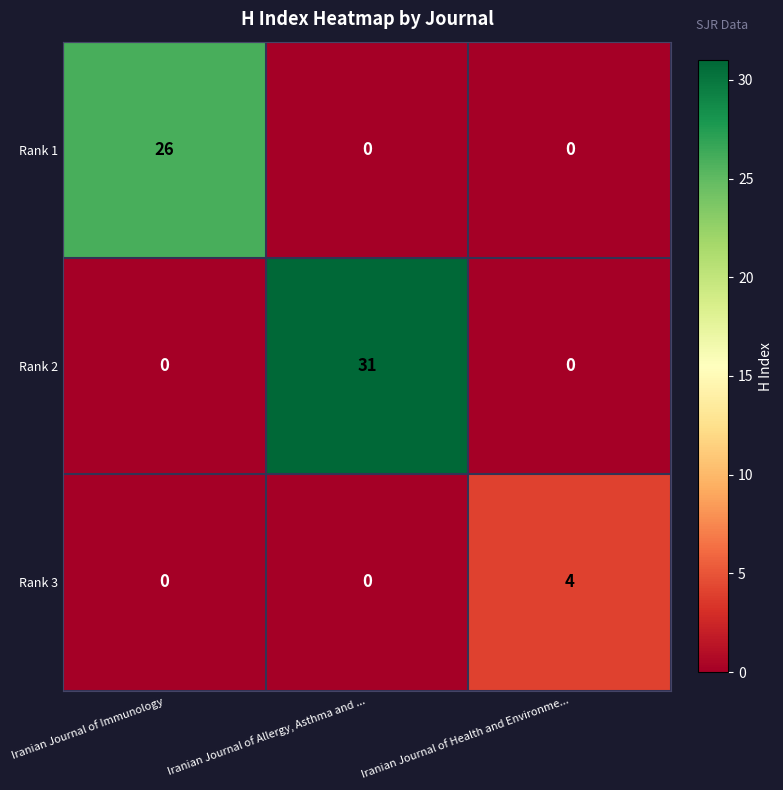

Rank the series by their maximum value, from highest to lowest.

Rank 2, Rank 1, Rank 3